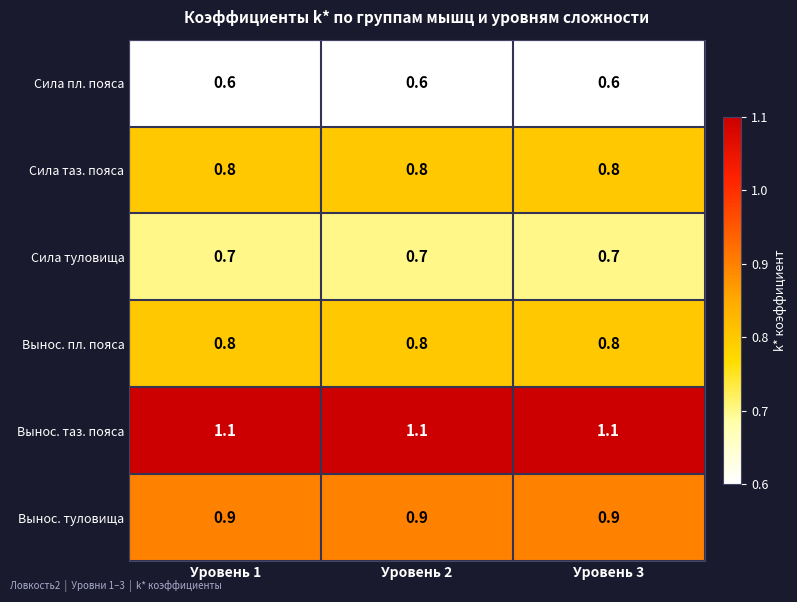

What is the maximum value shown in the chart?

1.1